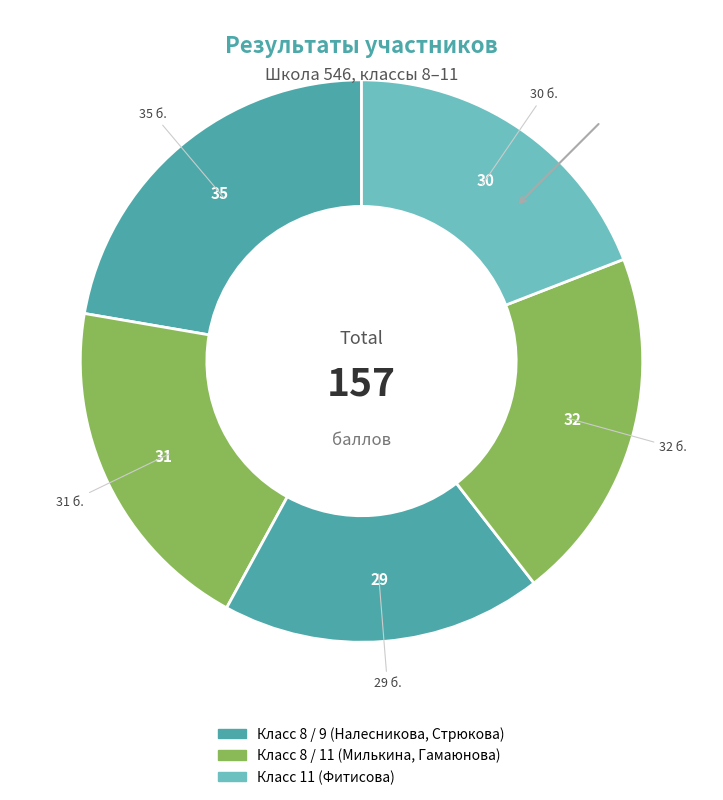

Is there a majority slice in this chart?

No